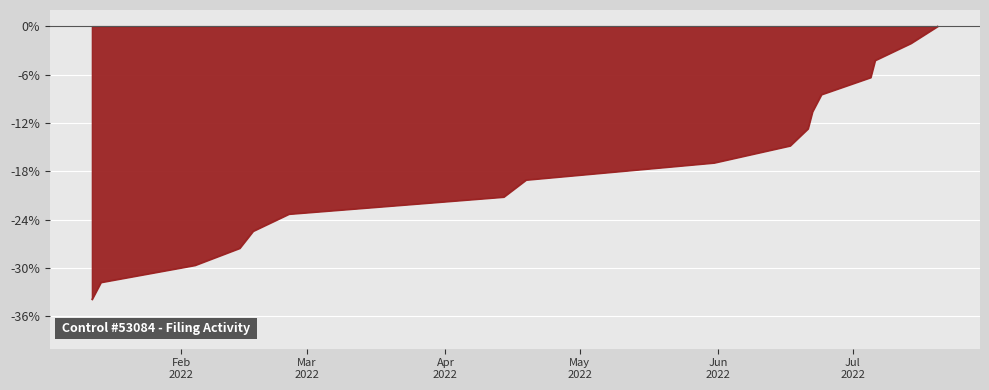

What is the smallest value displayed?

-33.9